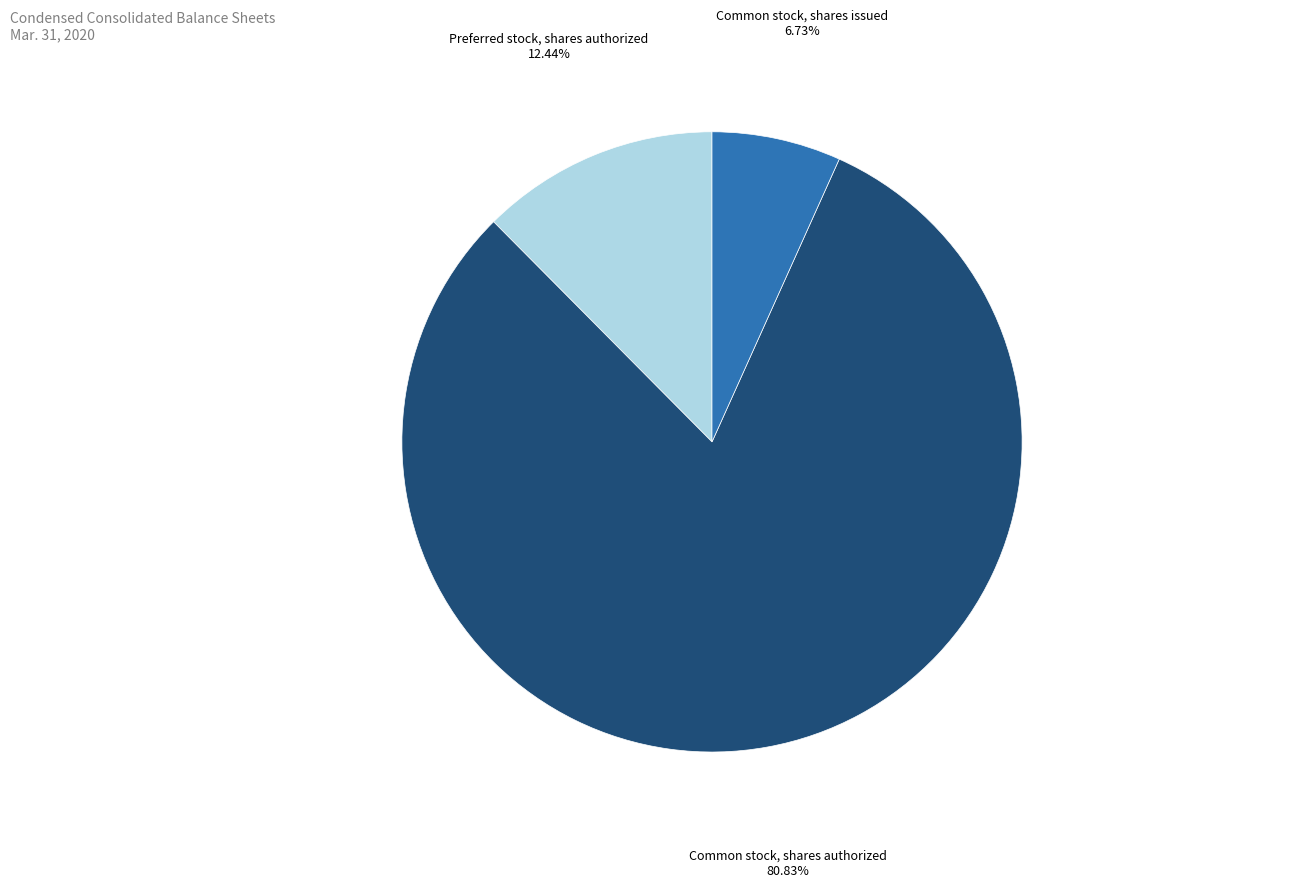

Do Common stock, shares issued and Preferred stock, shares authorized together represent more than half of the pie?

No